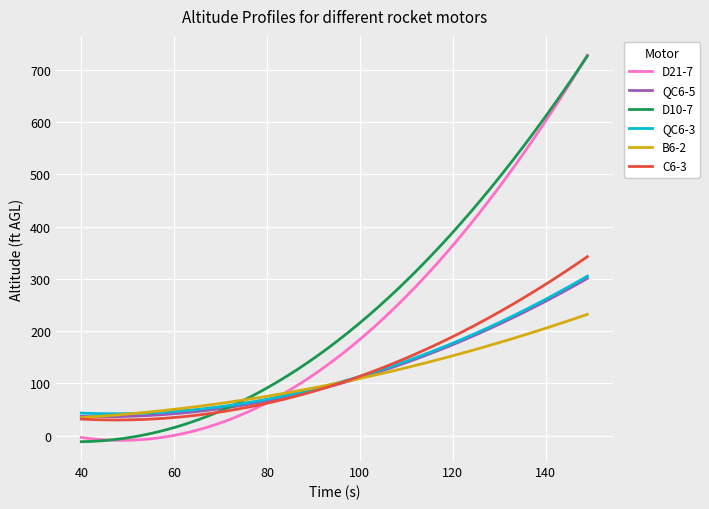

What is the maximum value shown in the chart?

727.8